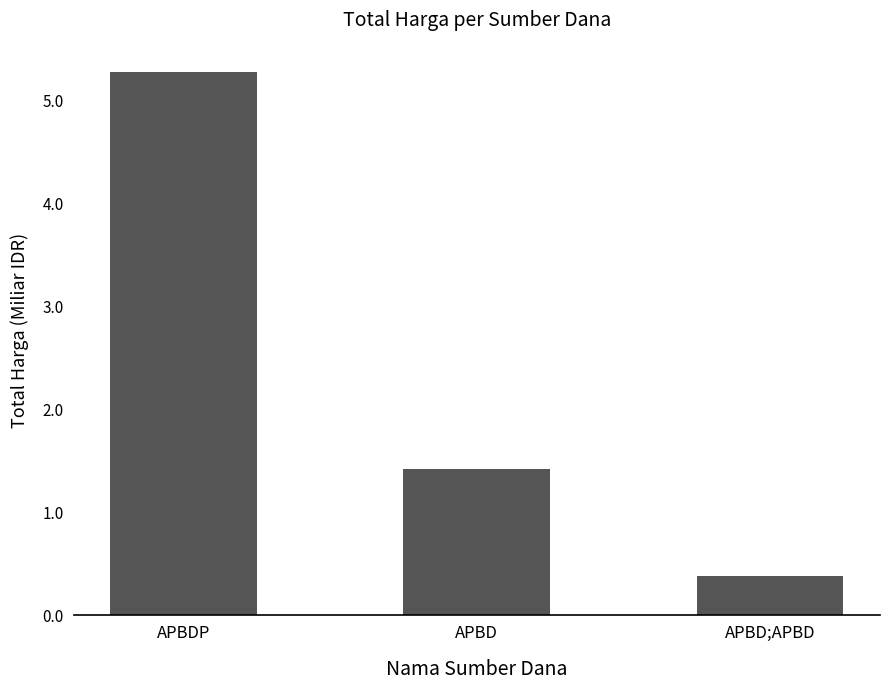

Reading left to right, what are all the values shown in this chart?

5.3	1.4	0.4